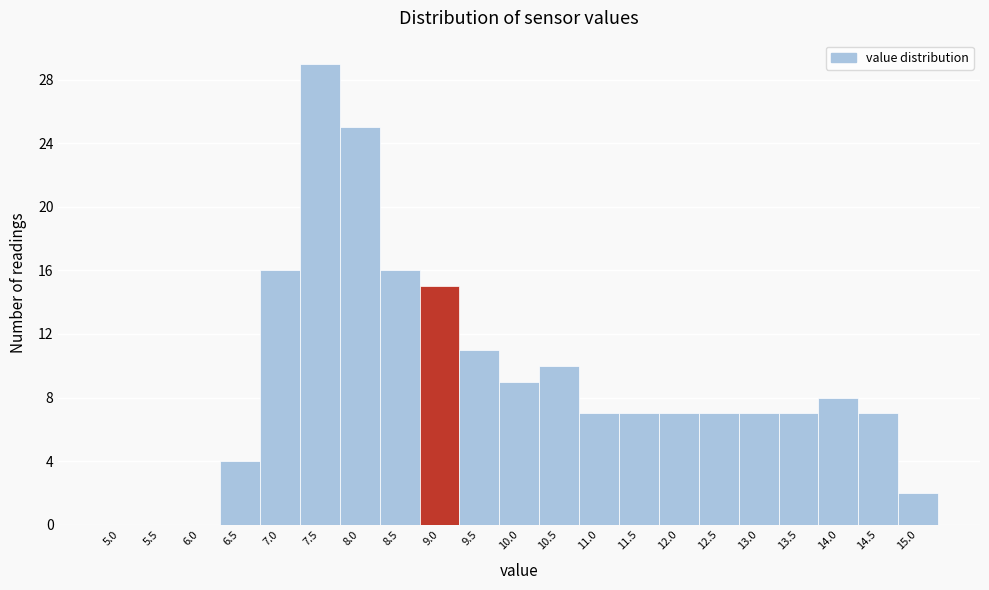

Reading left to right, extract all data points from this chart.

5.0=0	5.5=0	6.0=0	6.5=4	7.0=16	7.5=29	8.0=25	8.5=16	9.0=15	9.5=11	10.0=9	10.5=10	11.0=7	11.5=7	12.0=7	12.5=7	13.0=7	13.5=7	14.0=8	14.5=7	15.0=2